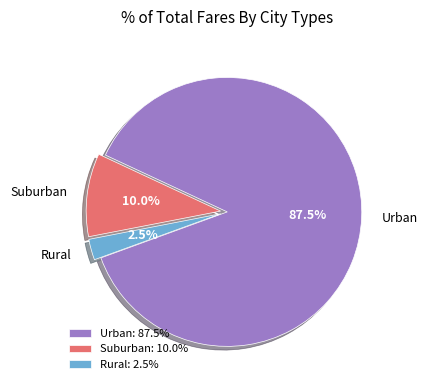

Is there a majority slice in this chart?

Yes